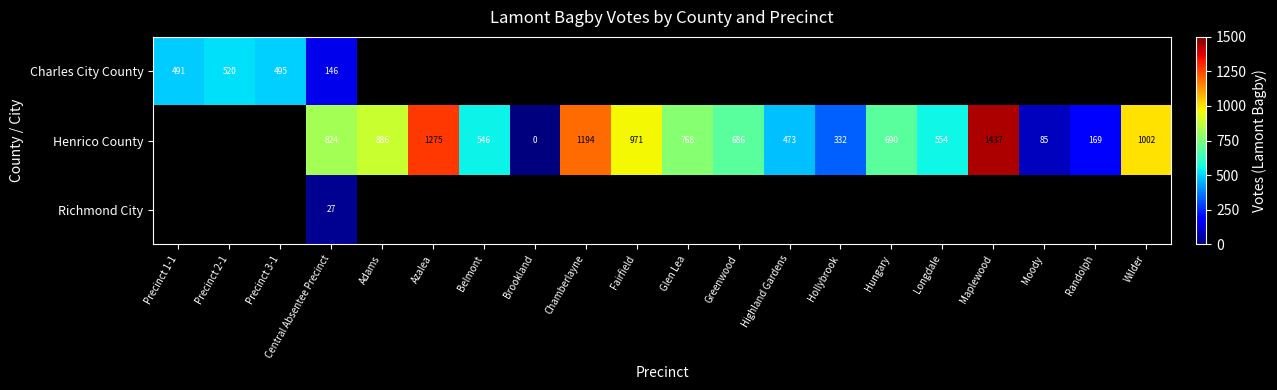

What is the difference between the Henrico County values at Azalea and Moody?

1190